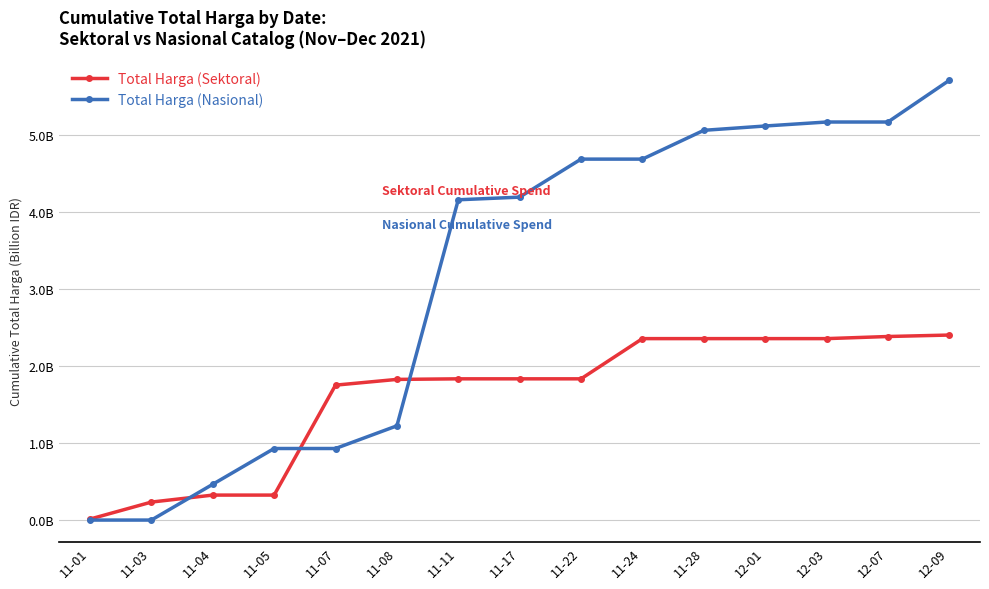

At how many categories does at least one series exceed 4?

9